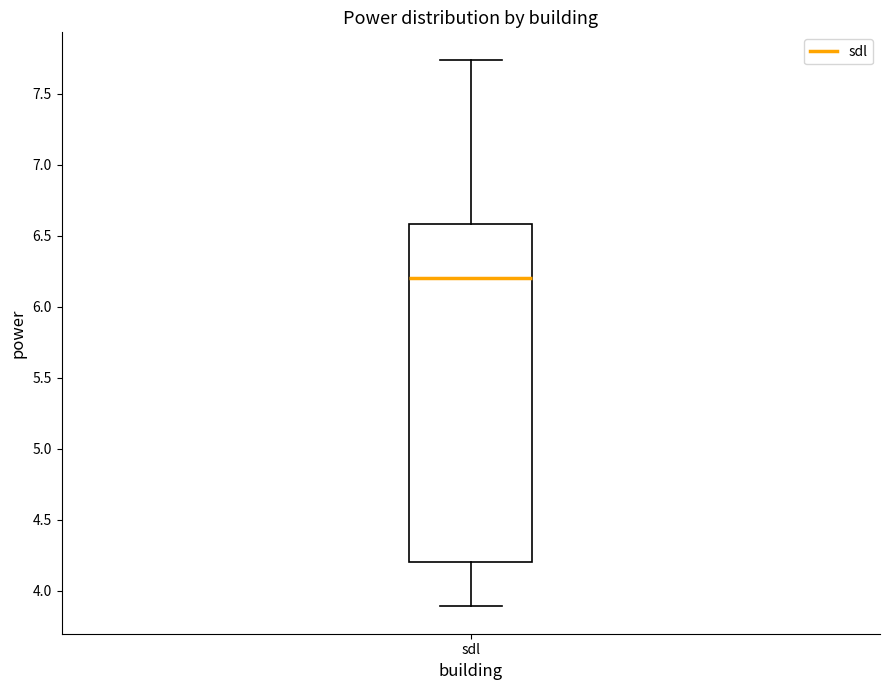

Read this box plot against the y-axis: the position of the median line, the range covered by the box, and the ends of both whiskers. The values are not printed on the chart, so give them approximately, as read against the axis.

median 6.20, box 4.20 to 6.60, whiskers 3.90 to 7.75